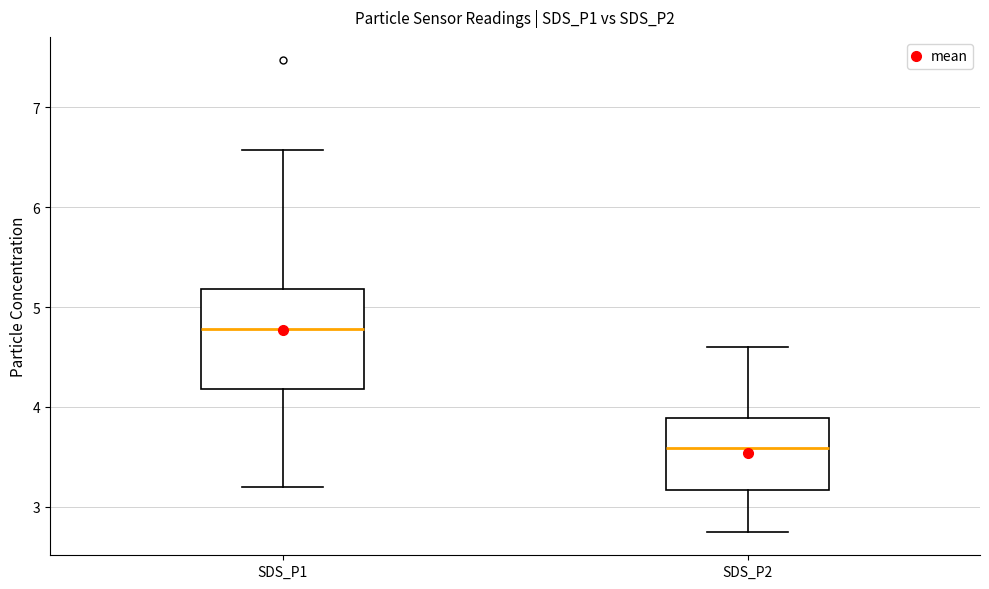

Where does the median line of the box for SDS_P1 sit on the y-axis? The values are not printed on the chart, so give them approximately, as read against the axis.

4.8